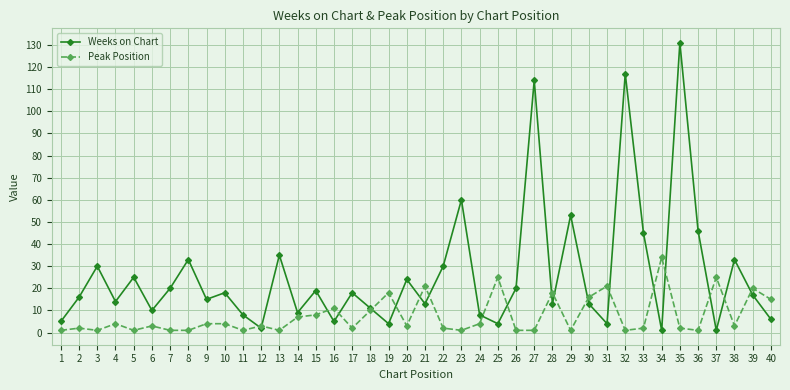

Between 11 and 35, which series saw the biggest shift?

Weeks on Chart